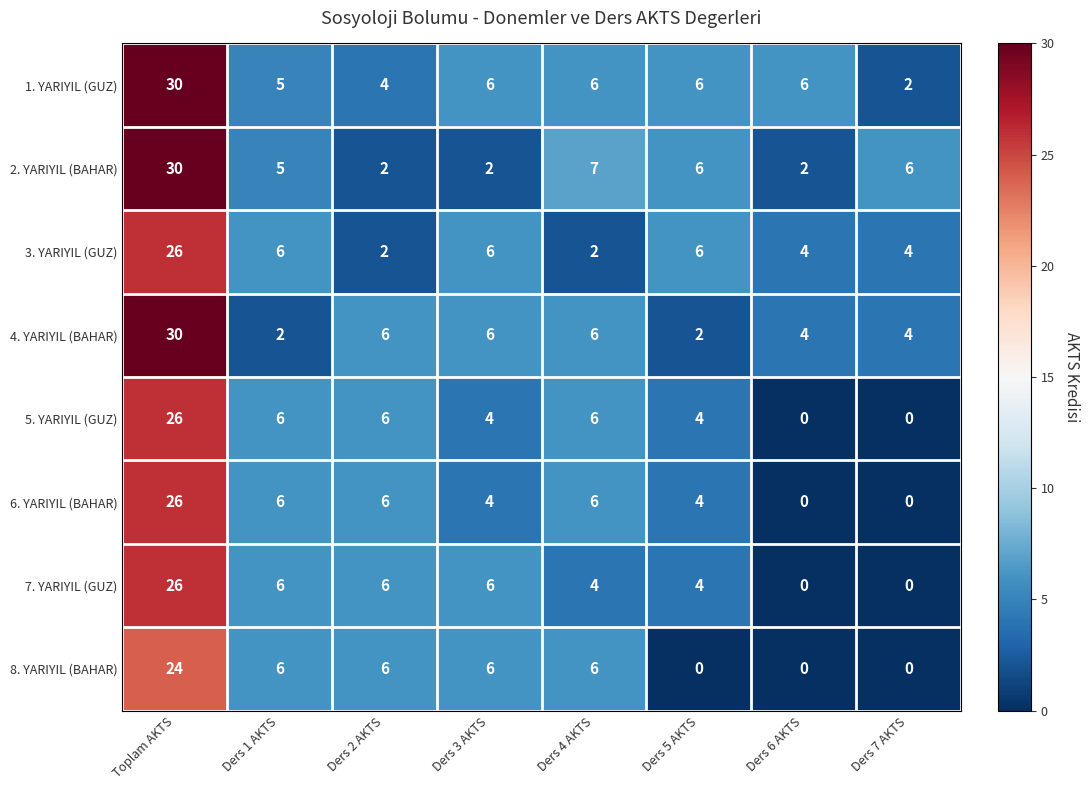

Where does the 6. YARIYIL (BAHAR) series first go above 6?

Toplam AKTS